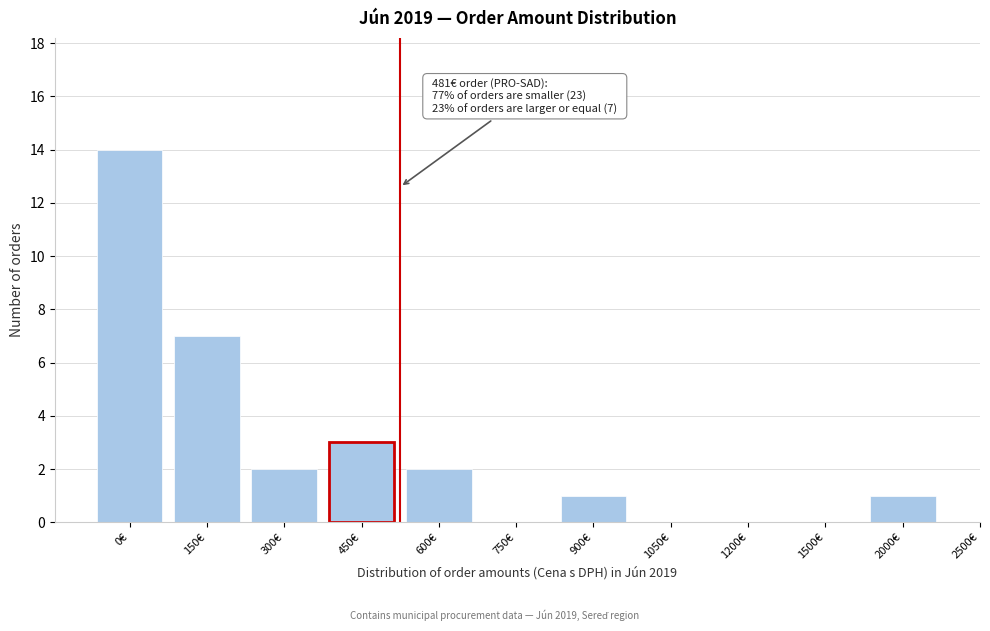

Reading right to left, transcribe all the data shown in this chart.

2000€=1	1500€=0	1200€=0	1050€=0	900€=1	750€=0	600€=2	450€=3	300€=2	150€=7	0€=14